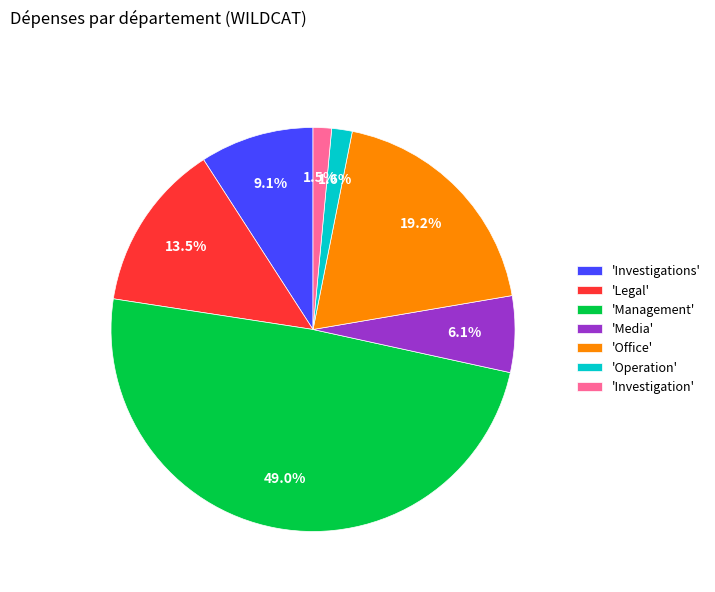

Does any single category account for the majority?

No